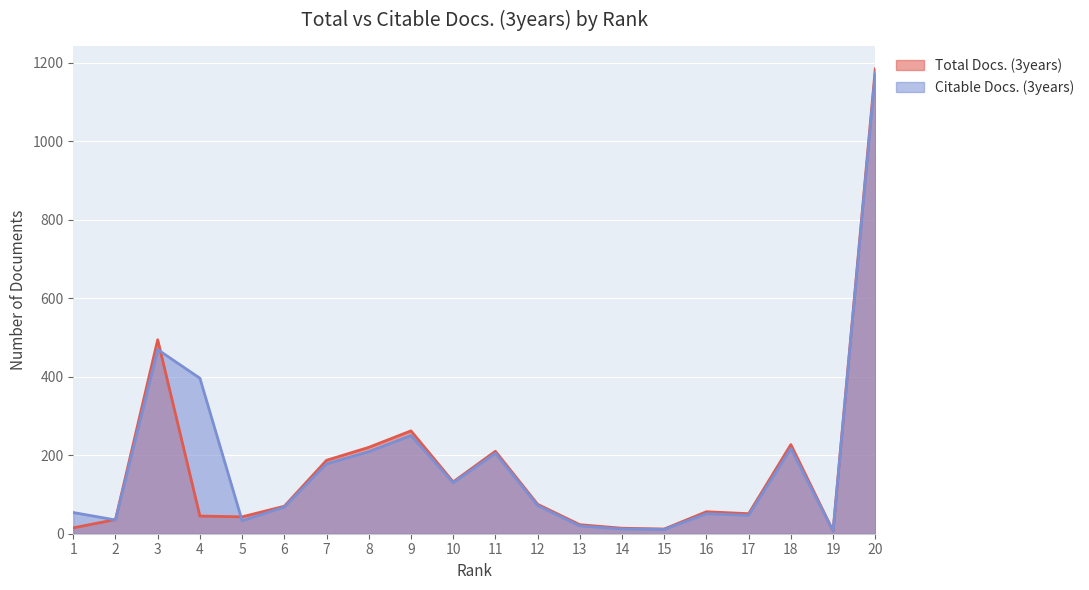

How many values in the Total Docs. (3years) series are below 70?

10